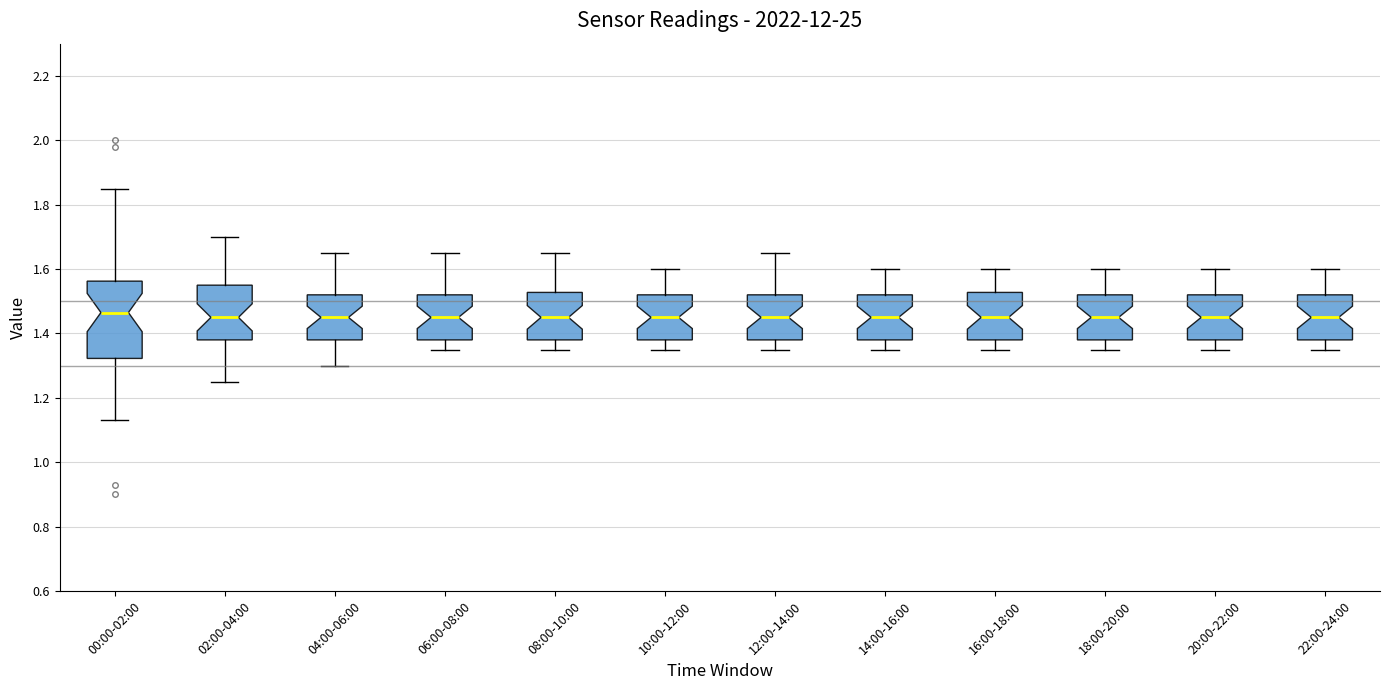

Reading left to right, read every box against the y-axis: the position of its median line, the range the box covers, and the ends of its whiskers. The values are not printed on the chart, so give them approximately, as read against the axis.

00:00-02:00: median 1.46, box 1.32 to 1.56, whiskers 1.14 to 1.86
02:00-04:00: median 1.46, box 1.38 to 1.56, whiskers 1.26 to 1.70
04:00-06:00: median 1.46, box 1.38 to 1.52, whiskers 1.30 to 1.66
06:00-08:00: median 1.46, box 1.38 to 1.52, whiskers 1.36 to 1.66
08:00-10:00: median 1.46, box 1.38 to 1.52, whiskers 1.36 to 1.66
10:00-12:00: median 1.46, box 1.38 to 1.52, whiskers 1.36 to 1.60
12:00-14:00: median 1.46, box 1.38 to 1.52, whiskers 1.36 to 1.66
14:00-16:00: median 1.46, box 1.38 to 1.52, whiskers 1.36 to 1.60
16:00-18:00: median 1.46, box 1.38 to 1.52, whiskers 1.36 to 1.60
18:00-20:00: median 1.46, box 1.38 to 1.52, whiskers 1.36 to 1.60
20:00-22:00: median 1.46, box 1.38 to 1.52, whiskers 1.36 to 1.60
22:00-24:00: median 1.46, box 1.38 to 1.52, whiskers 1.36 to 1.60